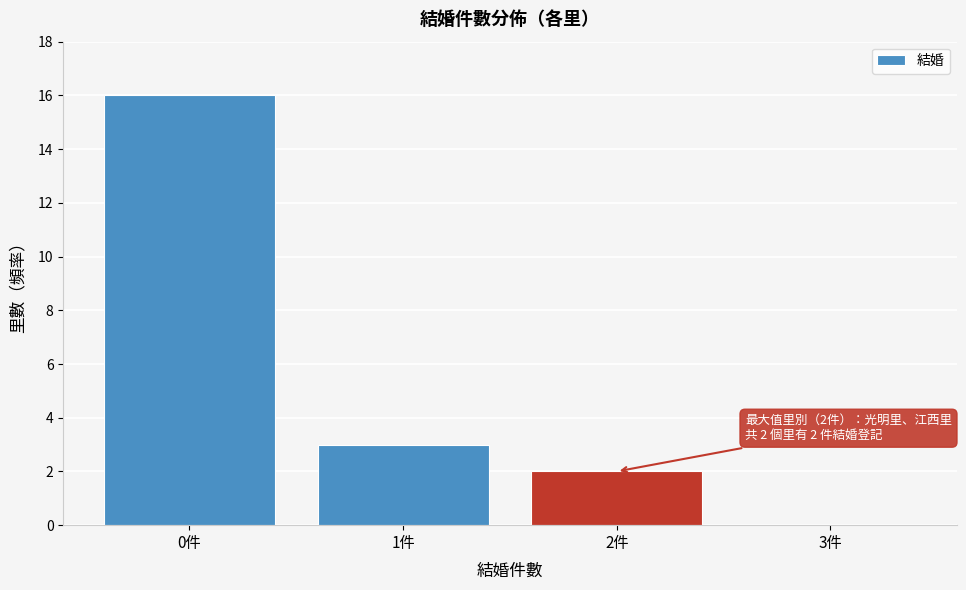

Reading left to right, transcribe all the data shown in this chart.

0件=16	1件=3	2件=2	3件=0